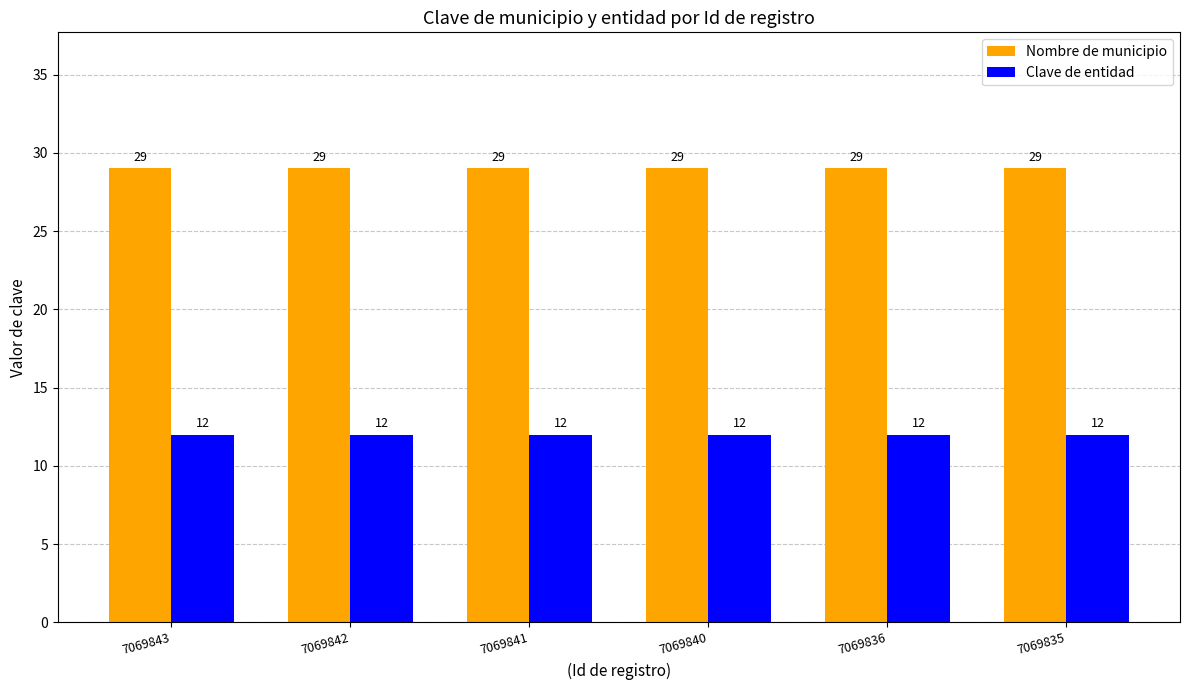

At how many categories does at least one series exceed 17?

6